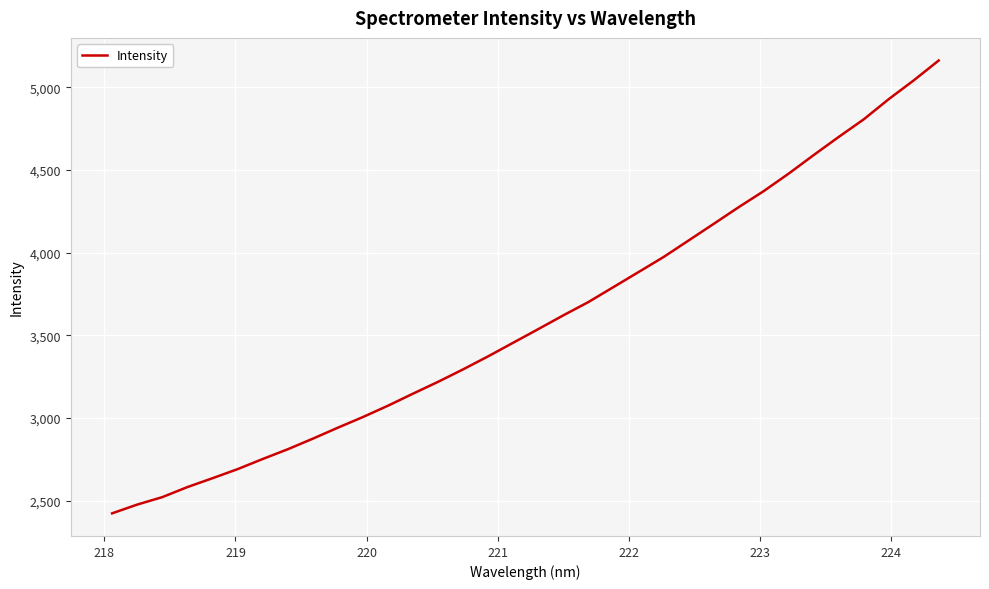

What is the difference between the maximum and minimum values?

2739.1